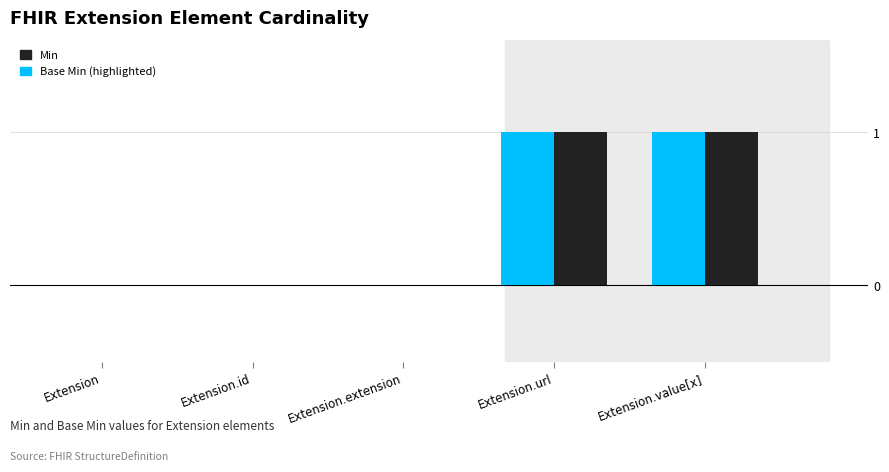

Count the number of categories in the chart.

5